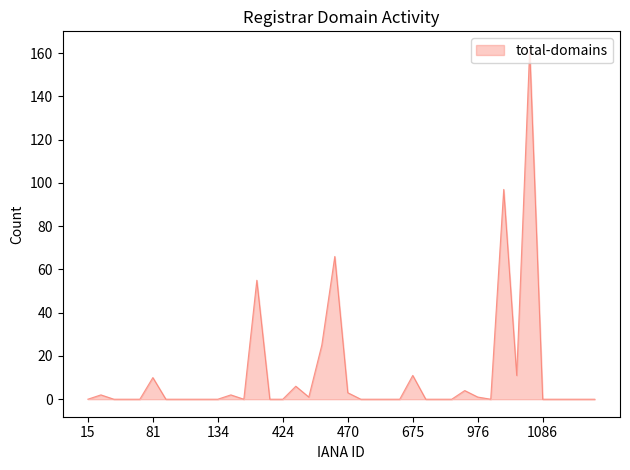

What is the difference between the maximum and minimum values?

162